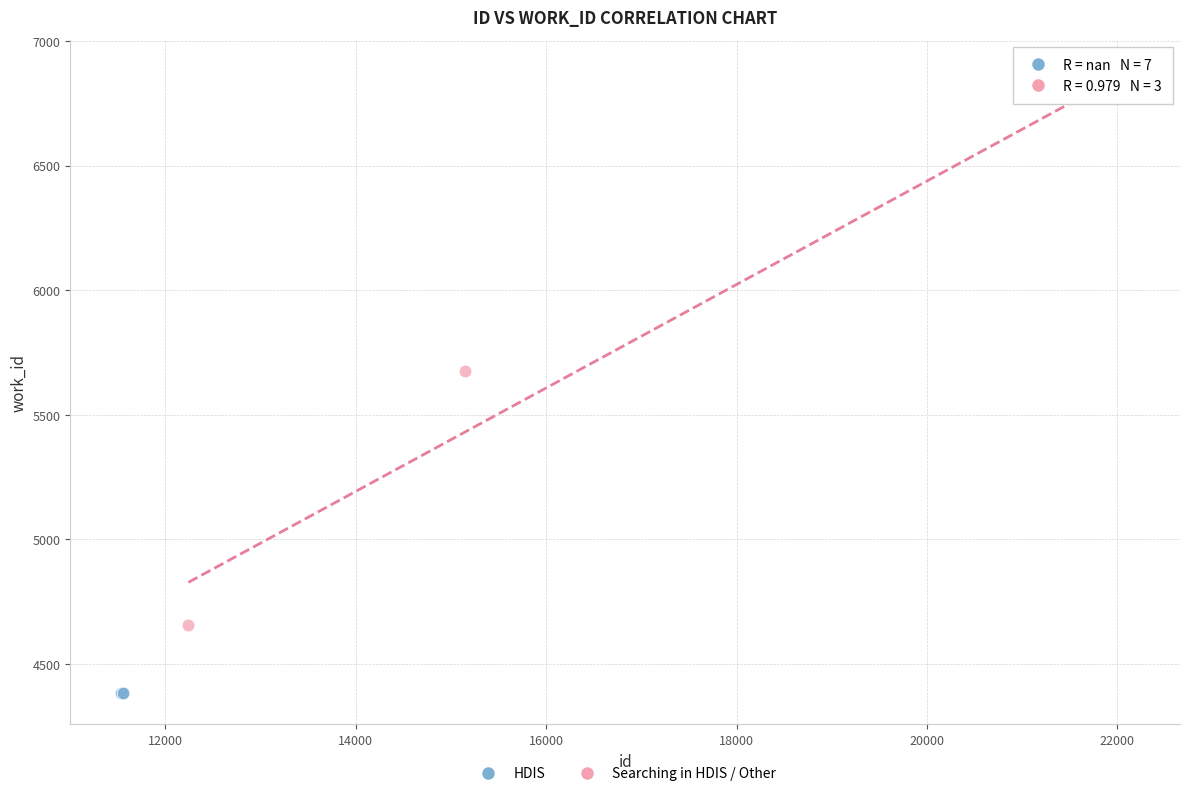

Which series reaches the maximum Y coordinate?

Searching in HDIS / Other